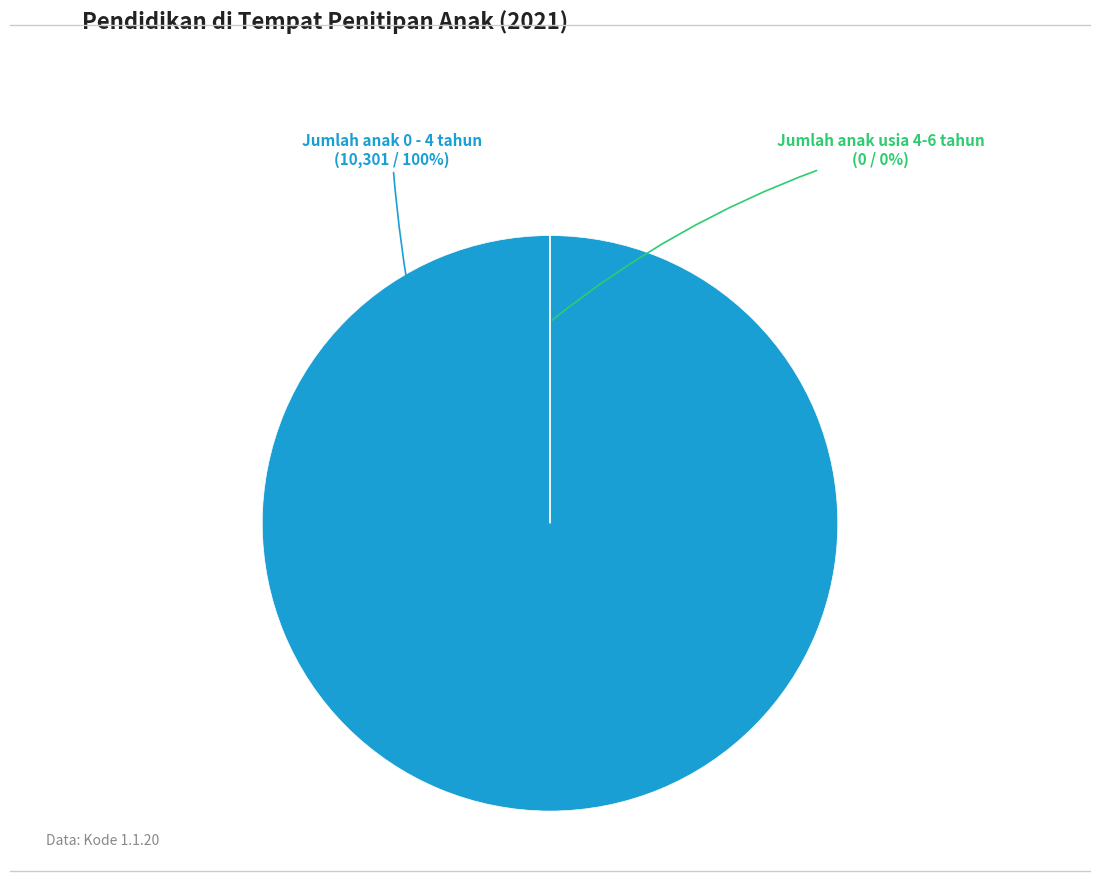

What is the smallest slice in the pie chart?

Jumlah anak usia 4-6 tahun